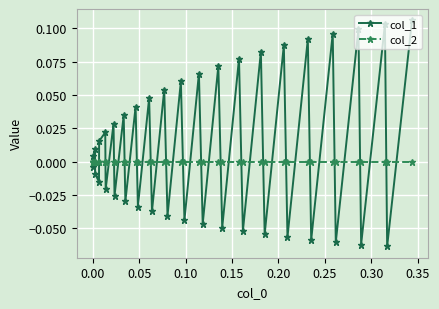

Which series has the largest total across all categories?

col_1